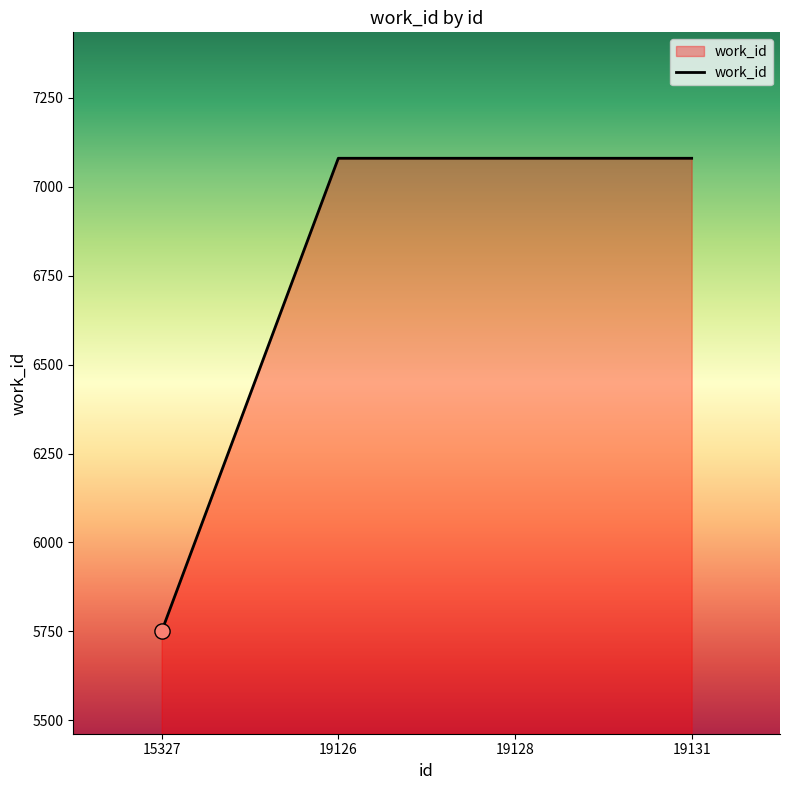

Approximately how many times larger is the value at 15327 compared to 19126?

0.8